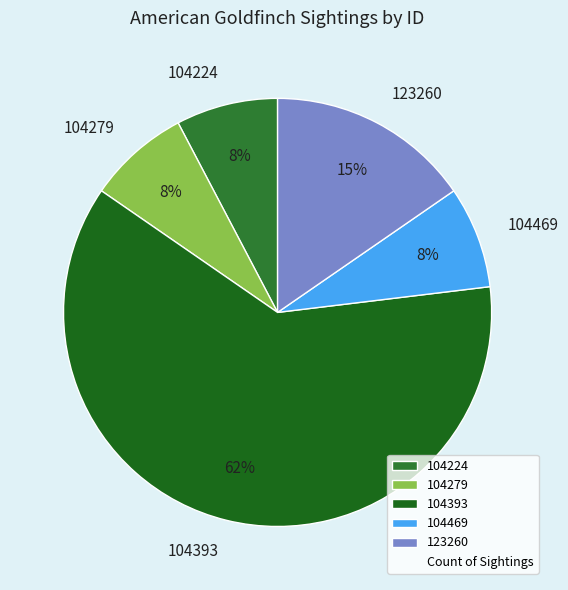

Which slice is the largest?

104393